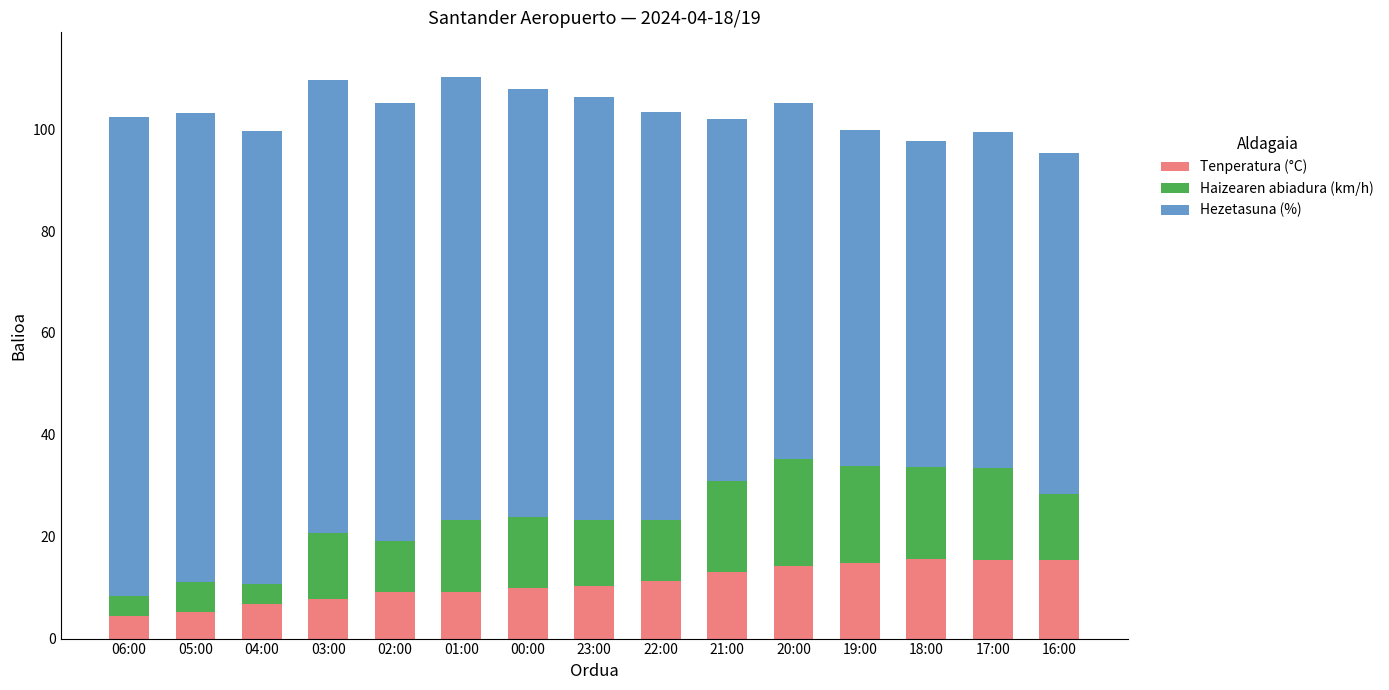

True or false: Tenperatura (°C) has a value of 5.3 at 01:00.

False